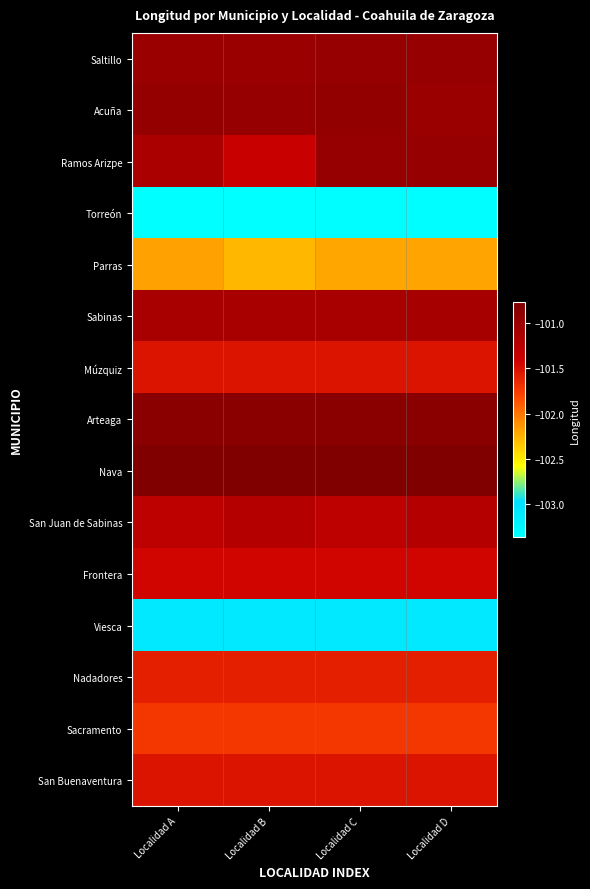

Reading left to right, what are all the values shown in this chart?

Saltillo: Localidad A=-101.0	Localidad B=-101.0	Localidad C=-101.0	Localidad D=-101.0
Acuña: Localidad A=-100.9	Localidad B=-101.0	Localidad C=-100.9	Localidad D=-101.0
Ramos Arizpe: Localidad A=-101.1	Localidad B=-101.4	Localidad C=-101.0	Localidad D=-101.0
Torreón: Localidad A=-103.4	Localidad B=-103.4	Localidad C=-103.3	Localidad D=-103.3
Parras: Localidad A=-102.2	Localidad B=-102.3	Localidad C=-102.2	Localidad D=-102.2
Sabinas: Localidad A=-101.1	Localidad B=-101.1	Localidad C=-101.1	Localidad D=-101.1
Múzquiz: Localidad A=-101.5	Localidad B=-101.5	Localidad C=-101.5	Localidad D=-101.5
Arteaga: Localidad A=-100.9	Localidad B=-100.9	Localidad C=-100.9	Localidad D=-100.9
Nava: Localidad A=-100.8	Localidad B=-100.8	Localidad C=-100.8	Localidad D=-100.8
San Juan de Sabinas: Localidad A=-101.3	Localidad B=-101.2	Localidad C=-101.3	Localidad D=-101.2
Frontera: Localidad A=-101.4	Localidad B=-101.4	Localidad C=-101.4	Localidad D=-101.4
Viesca: Localidad A=-103.1	Localidad B=-103.1	Localidad C=-103.1	Localidad D=-103.1
Nadadores: Localidad A=-101.6	Localidad B=-101.6	Localidad C=-101.6	Localidad D=-101.6
Sacramento: Localidad A=-101.7	Localidad B=-101.7	Localidad C=-101.7	Localidad D=-101.7
San Buenaventura: Localidad A=-101.5	Localidad B=-101.5	Localidad C=-101.5	Localidad D=-101.5